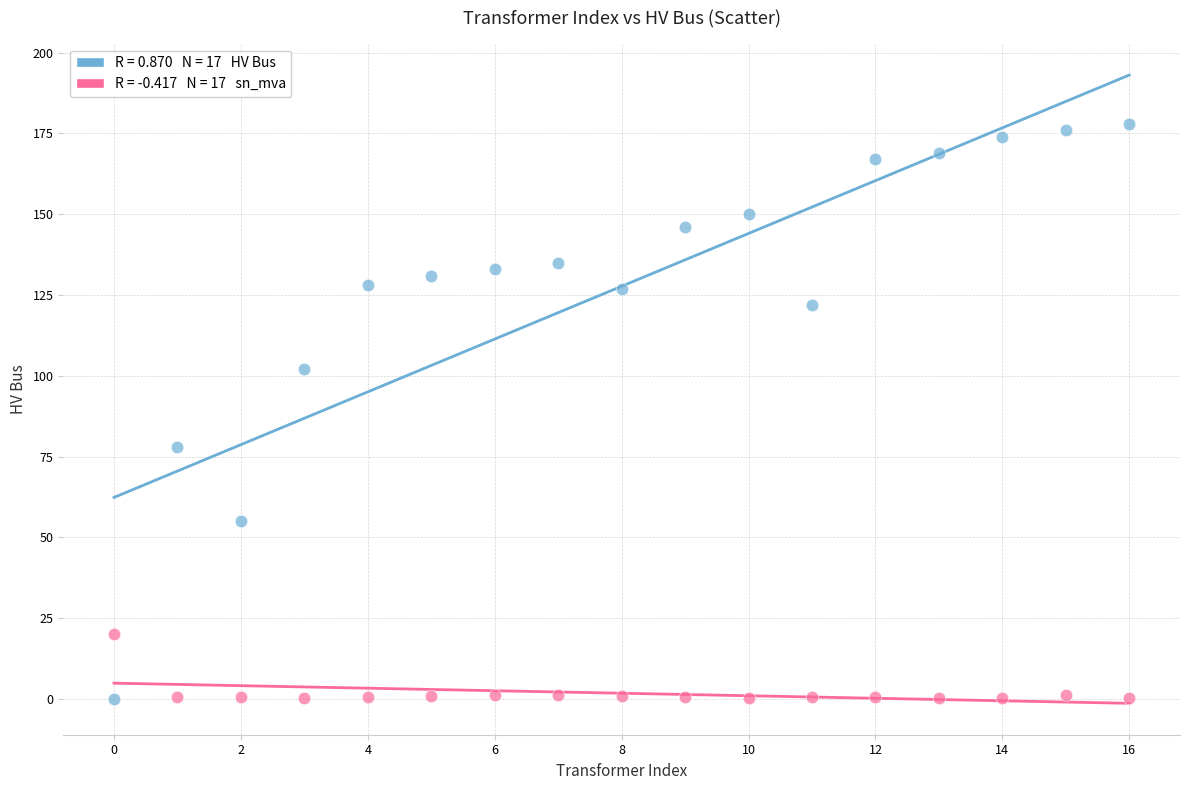

Across all data points, what is the range of Y values (max minus min)?

178.0